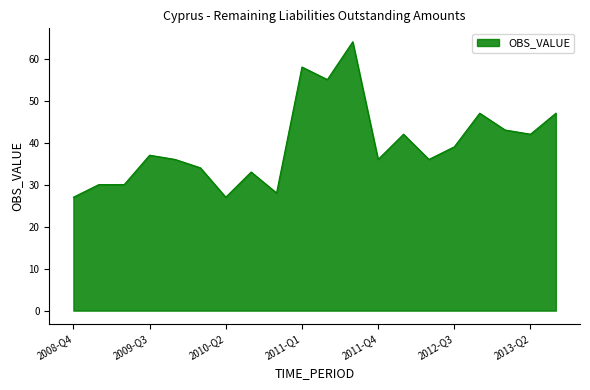

Reading right to left, transcribe all the data shown in this chart.

47	42	43	47	39	36	42	36	64	55	58	28	33	27	34	36	37	30	30	27